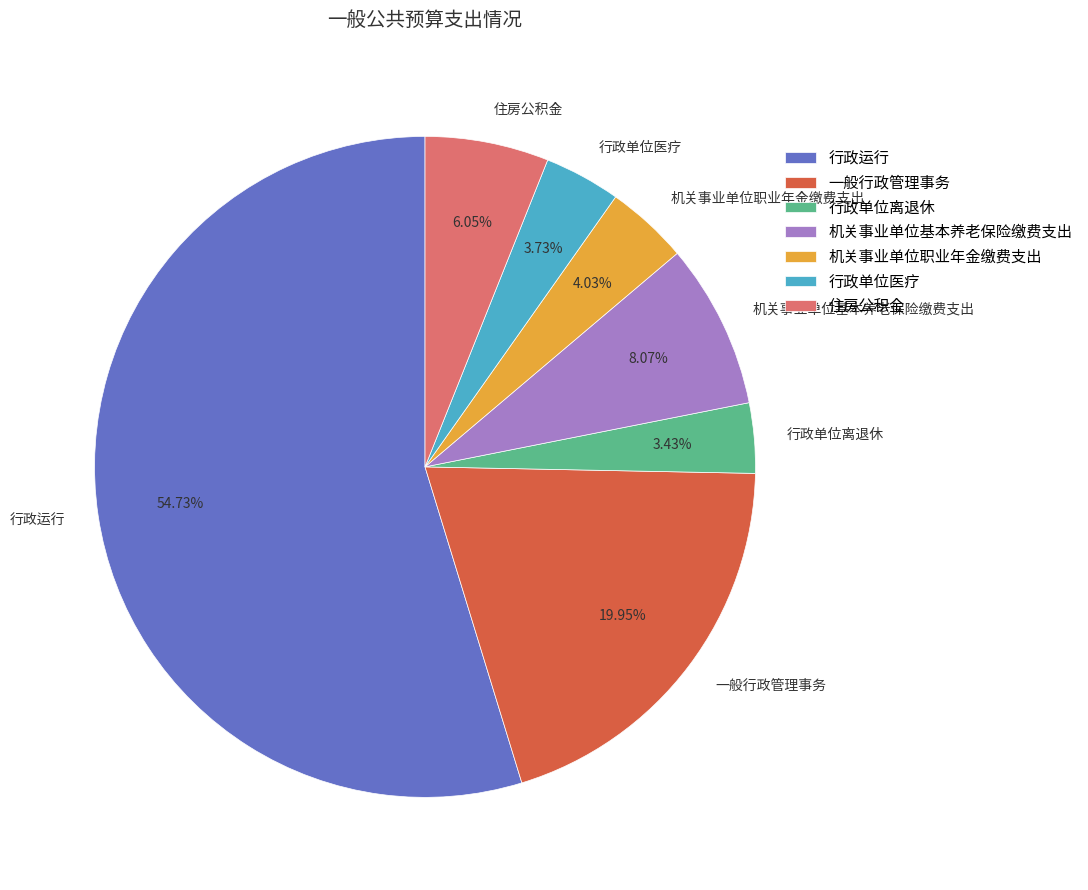

Combined, what portion of the pie is 一般行政管理事务 and 行政单位离退休?

23.4%